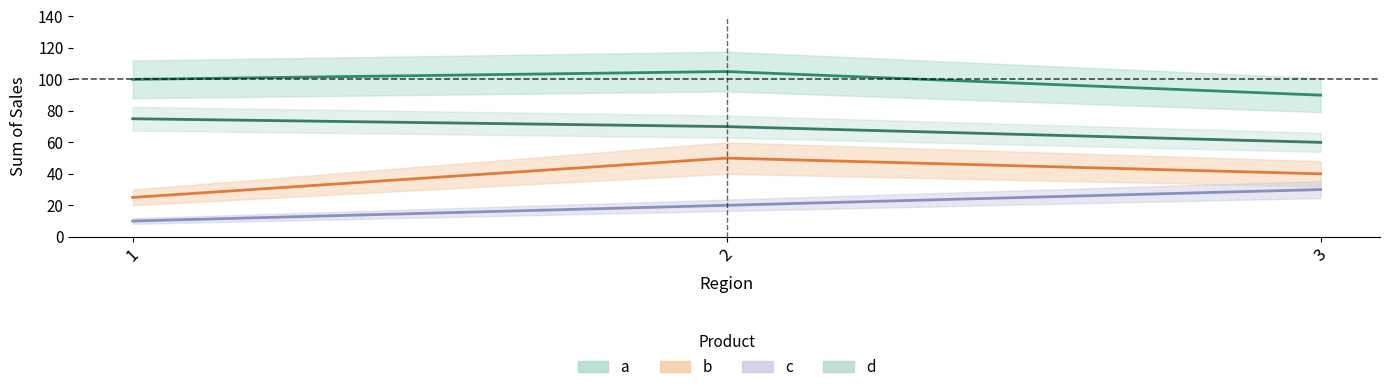

Which series has the widest spread of values?

b